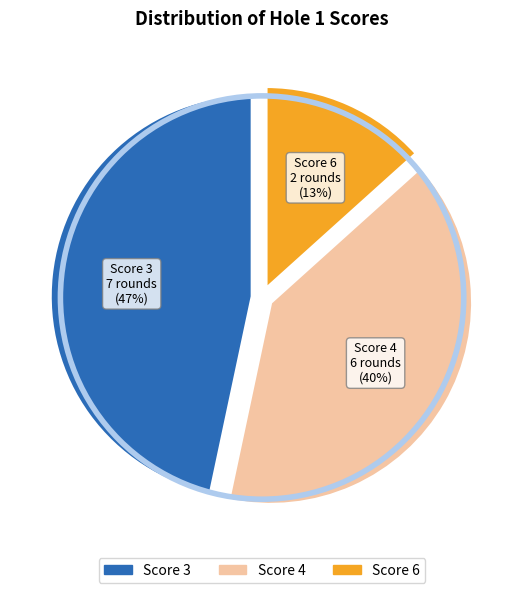

Is there a majority slice in this chart?

No